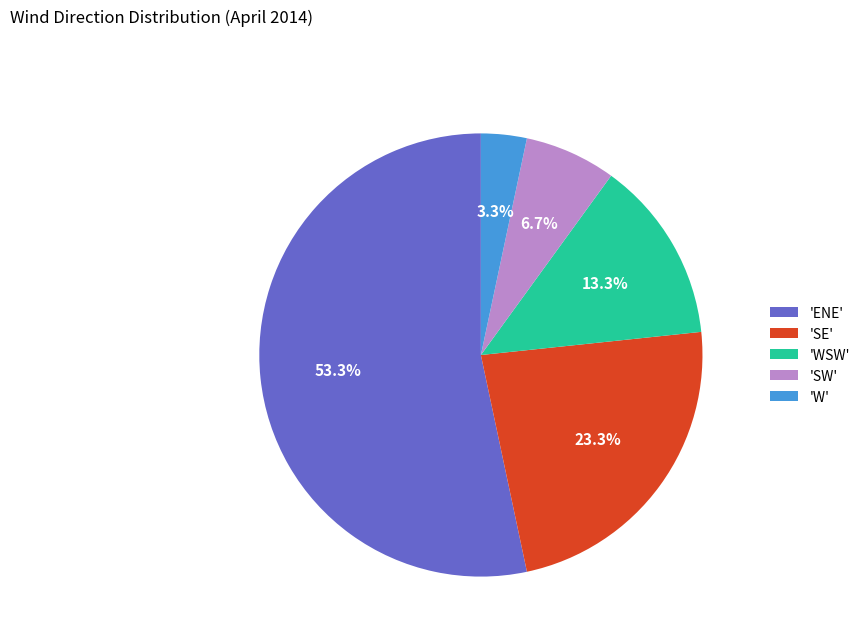

What portion of the pie excludes 'SW'?

93.3%